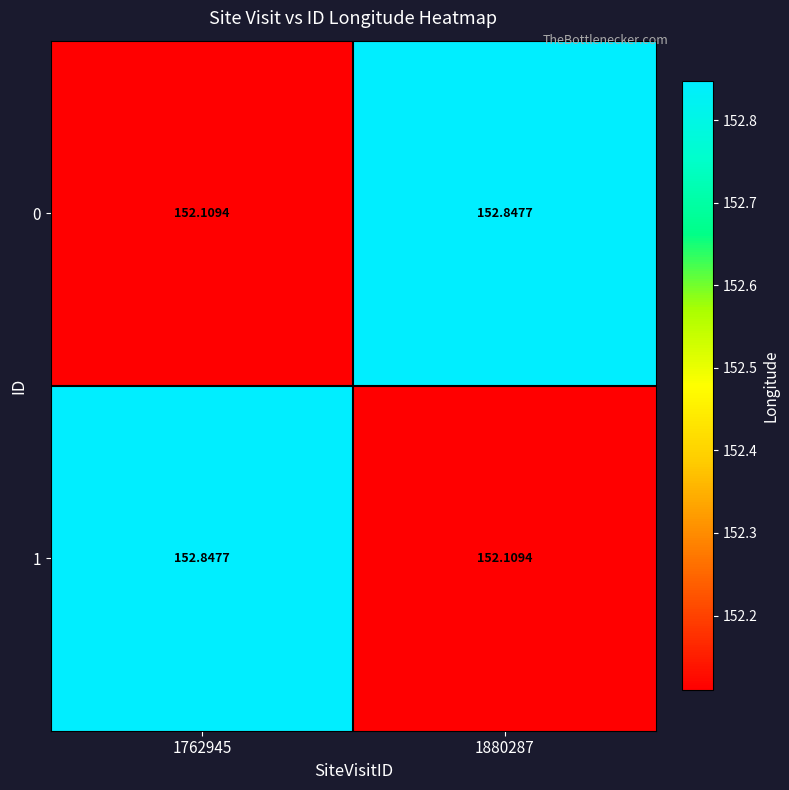

Is the value of 0 at 1762945 greater than the value of 1 at 1762945?

No